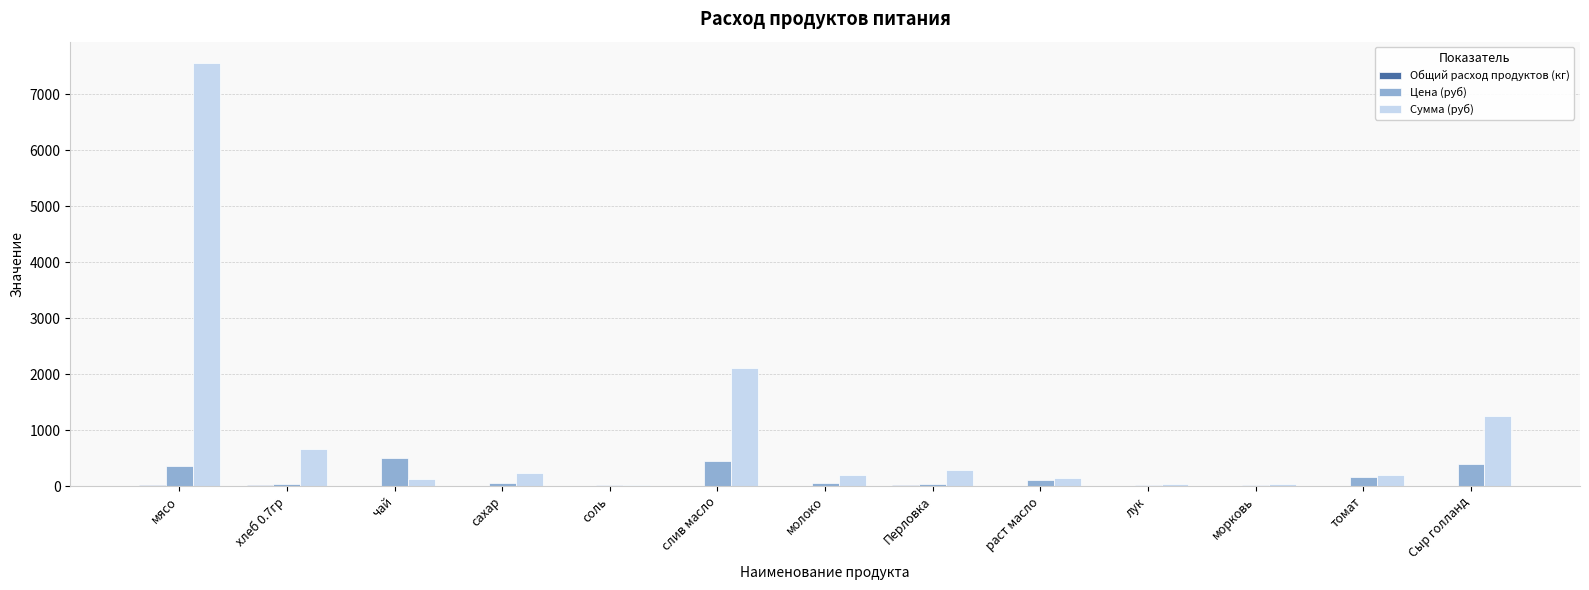

The Цена (руб) series shows 164.3 at томат. True or false?

True